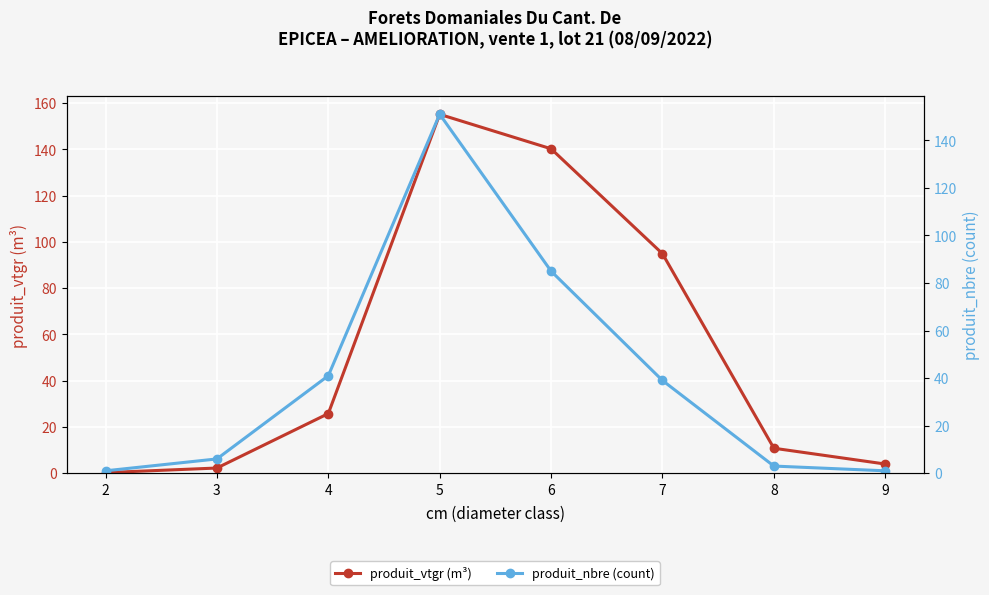

How many interior local peaks does the produit_nbre (count) series have?

1